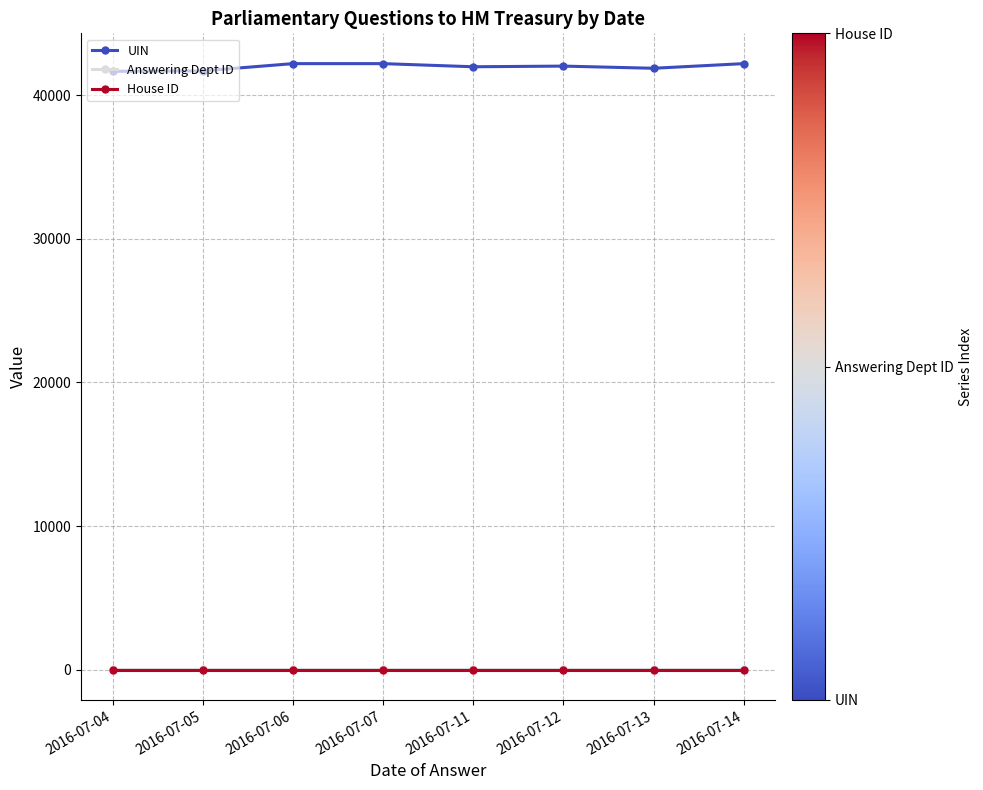

Is the value of UIN at 2016-07-12 greater than the value of Answering Dept ID at 2016-07-14?

Yes